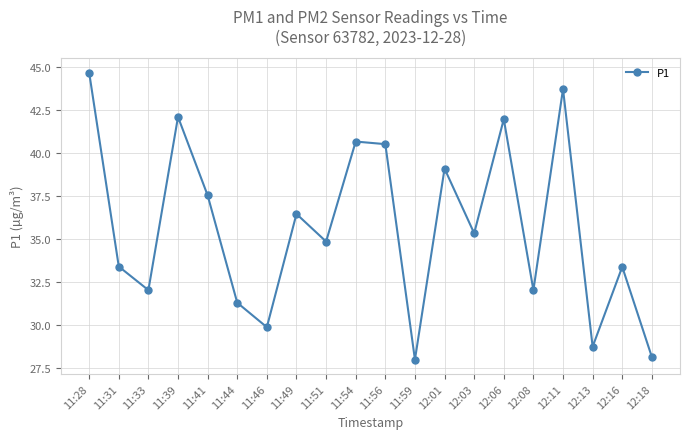

How many points are lower than both their immediate neighbors (excluding endpoints)?

7